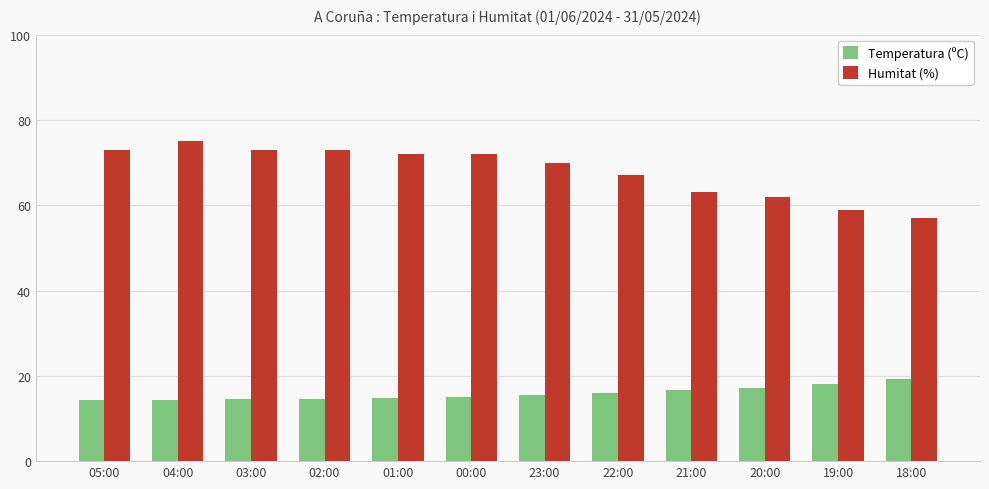

Is the value of Temperatura (ºC) at 21:00 greater than the value of Humitat (%) at 04:00?

No